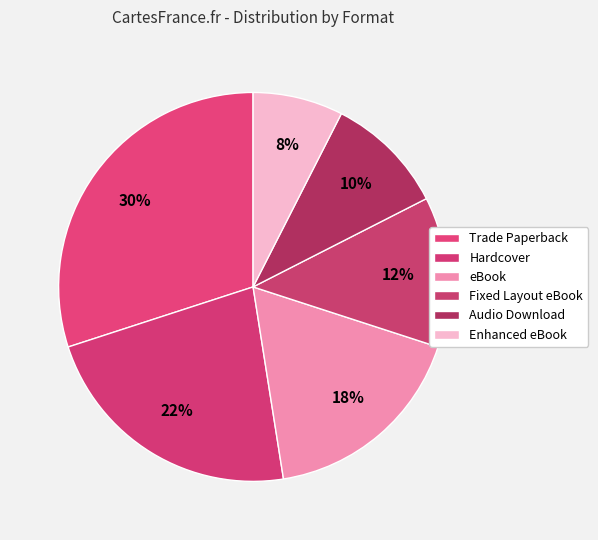

Is the sum of Audio Download and Trade Paperback greater than half?

No